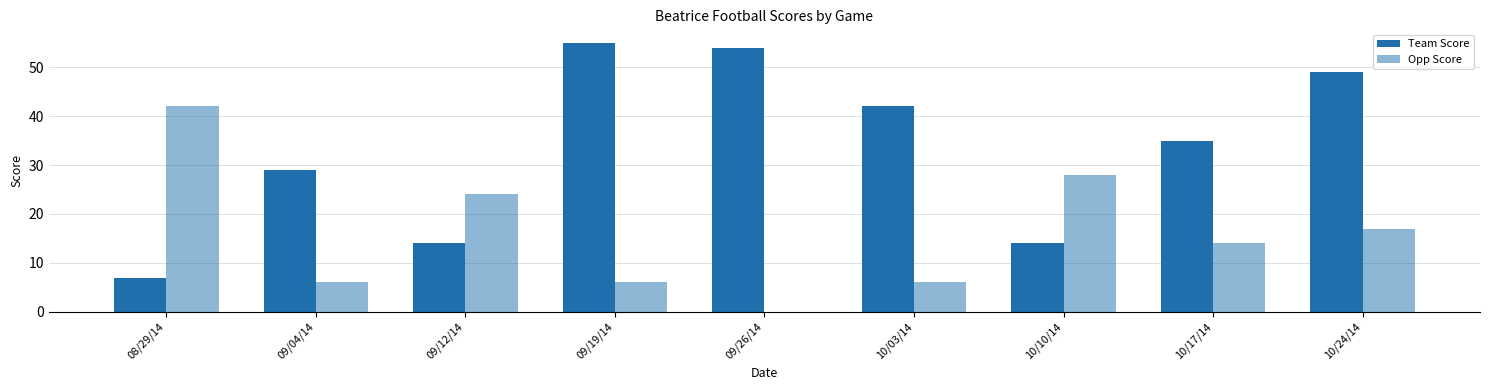

What position from the right is 10/03/14?

4